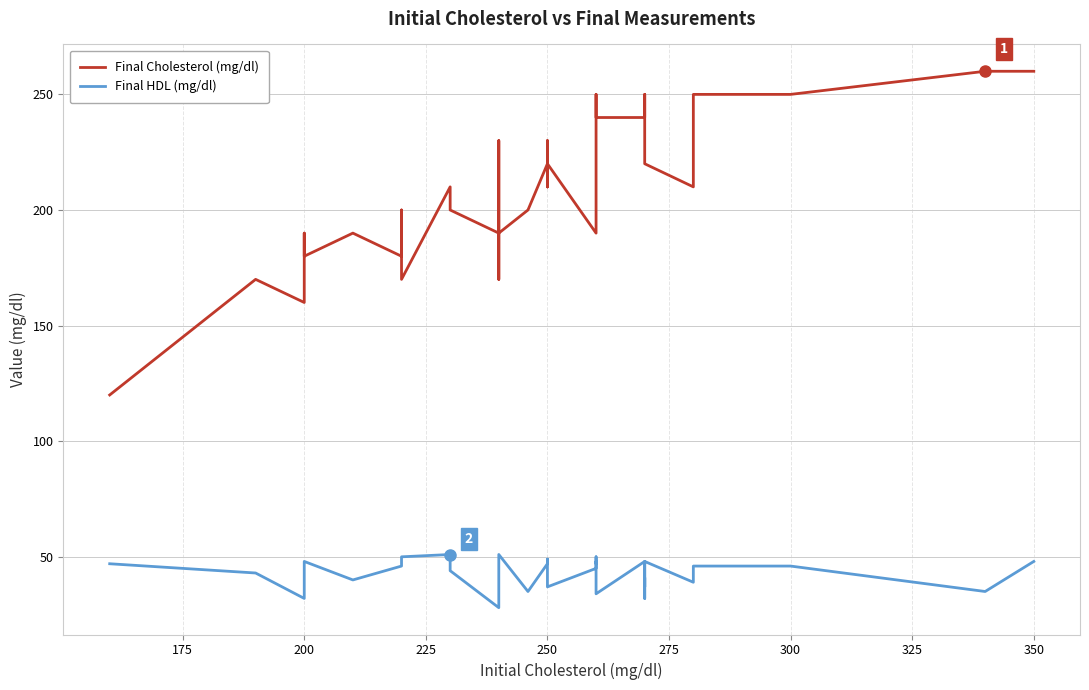

Reading right to left, list all the values displayed in this chart.

Final Cholesterol (mg/dl): 260	260	250	250	210	220	250	240	240	240	240	250	230	220	200	190	220	210	220	210	230	220	200	190	170	200	230	190	200	210	170	200	180	190	180	180	190	160	170	120
Final HDL (mg/dl): 48	35	46	46	39	48	37	41	32	48	34	48	47	49	50	45	37	38	45	49	49	47	35	51	45	42	38	28	44	51	50	47	46	40	48	42	36	32	43	47